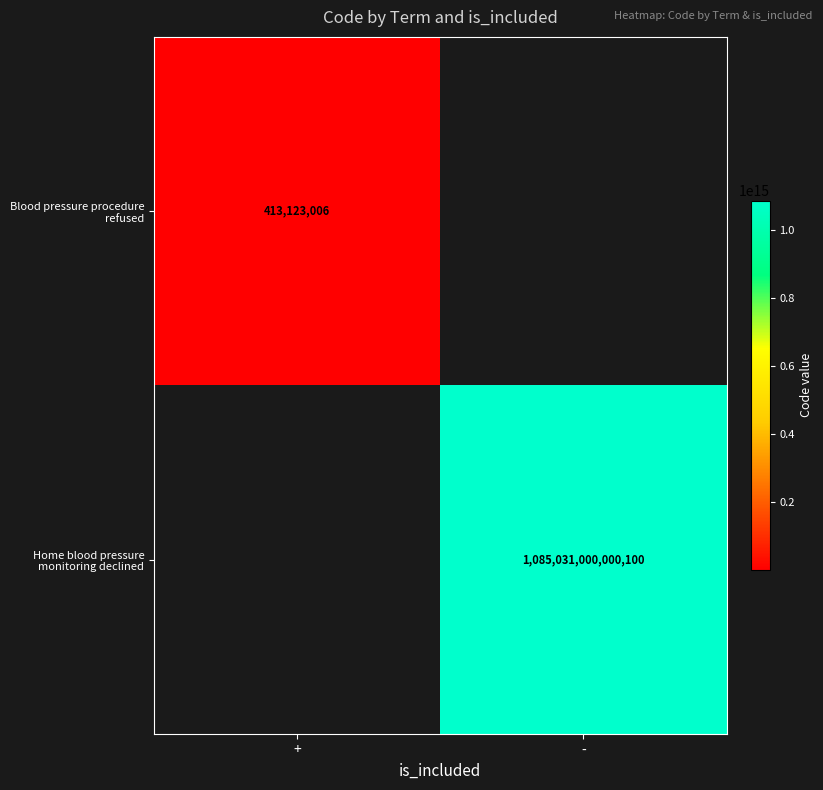

Which has a higher value, - or +?

+